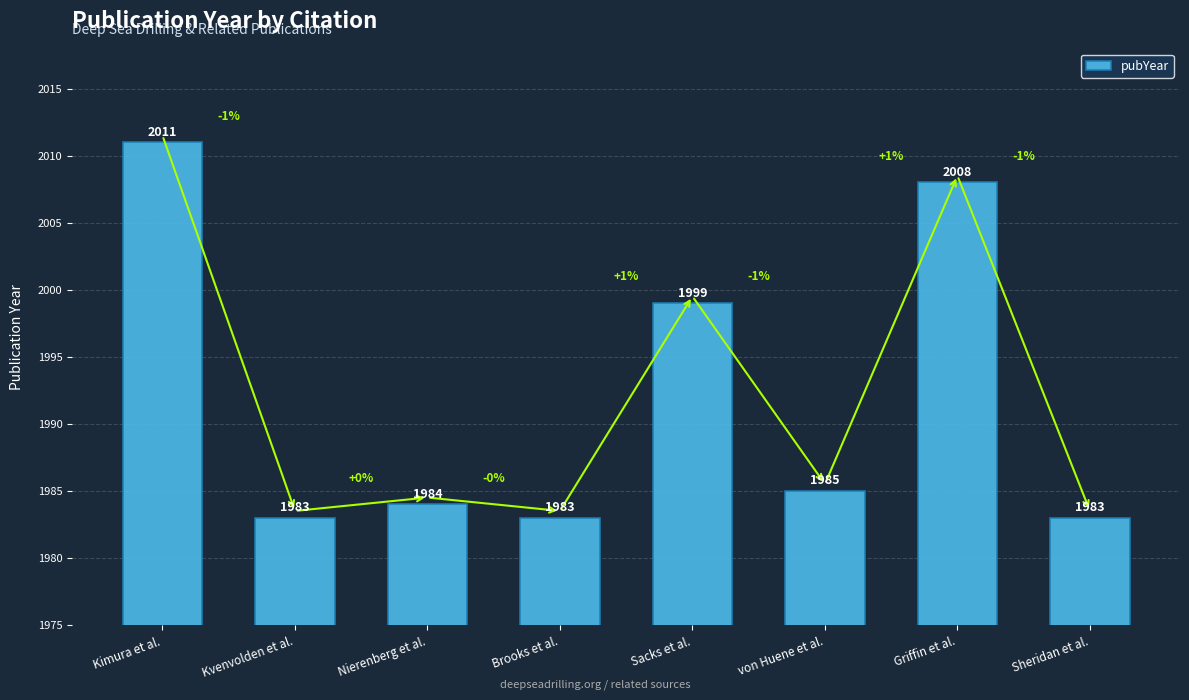

At which label is the value closest to 1997?

Sacks et al.